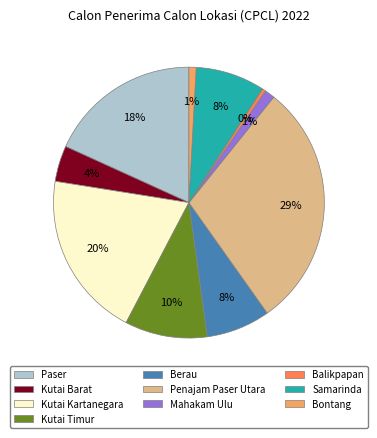

Does Kutai Kartanegara represent more than half of the total?

No